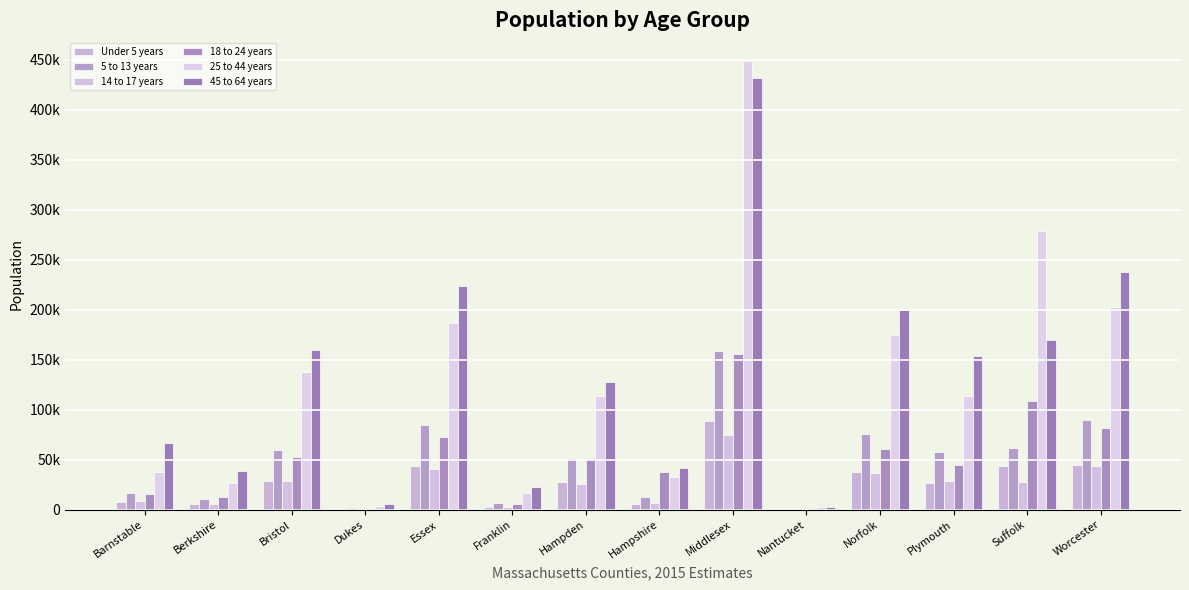

Are the bars horizontal?

No